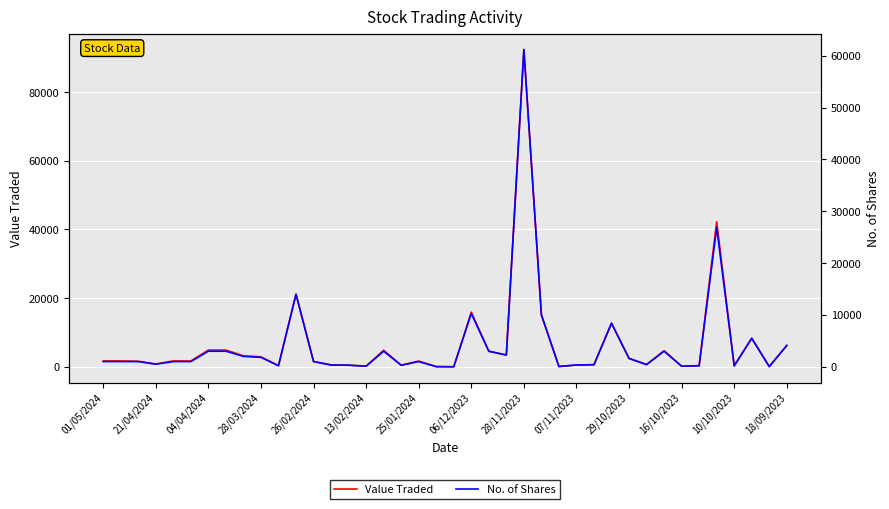

Which series has the widest spread of values?

Value Traded